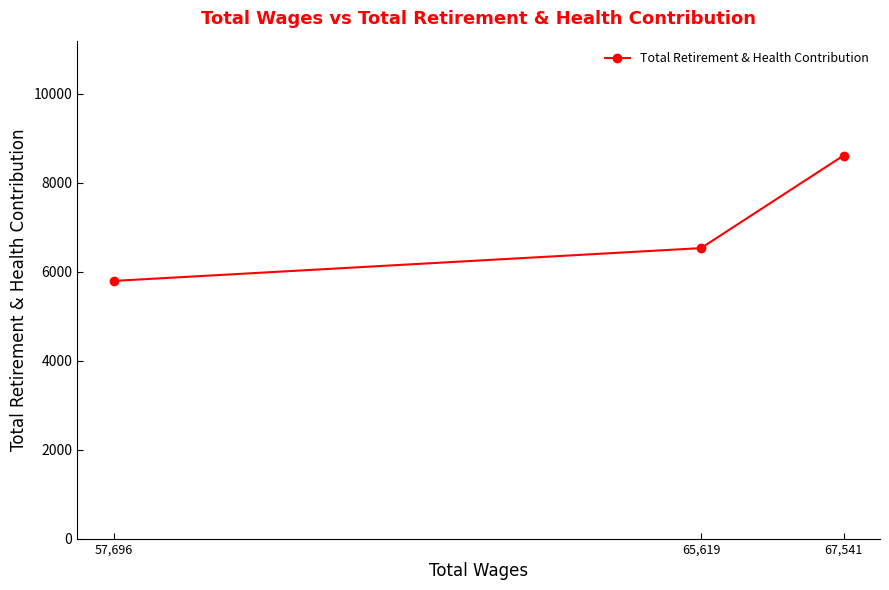

What position from the left is 65,619?

2